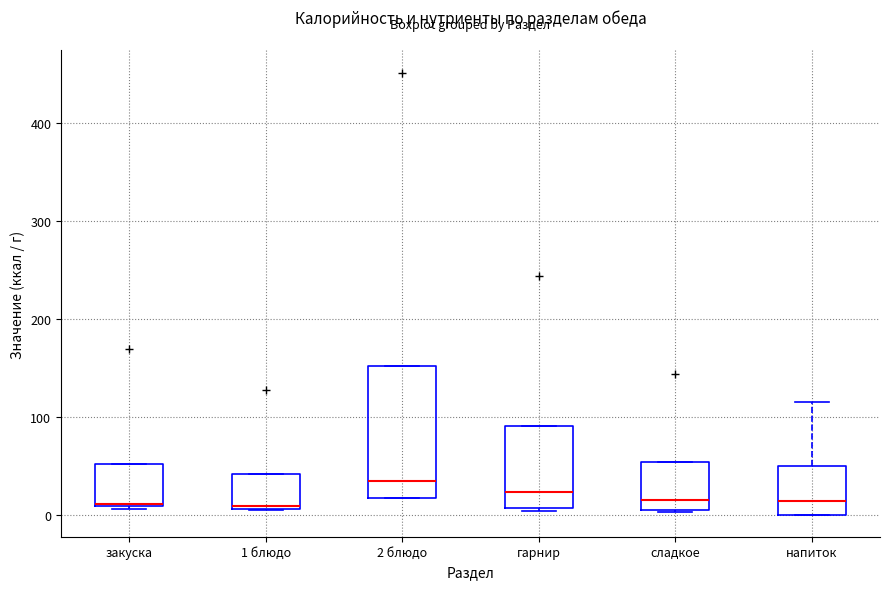

Reading left to right, read every box against the y-axis: the position of its median line, the range the box covers, and the ends of its whiskers. The values are not printed on the chart, so give them approximately, as read against the axis.

закуска: median 10, box 10 to 50, whiskers 10 to 50
1 блюдо: median 10 (just above the box's lower edge), box 10 to 40, whiskers 10 to 40
2 блюдо: median 30, box 20 to 150, whiskers 20 to 150
гарнир: median 20, box 10 to 90, whiskers 0 to 90
сладкое: median 10 (just above the box's lower edge), box 10 to 50, whiskers 0 to 50
напиток: median 10, box 0 to 50, whiskers 0 to 120